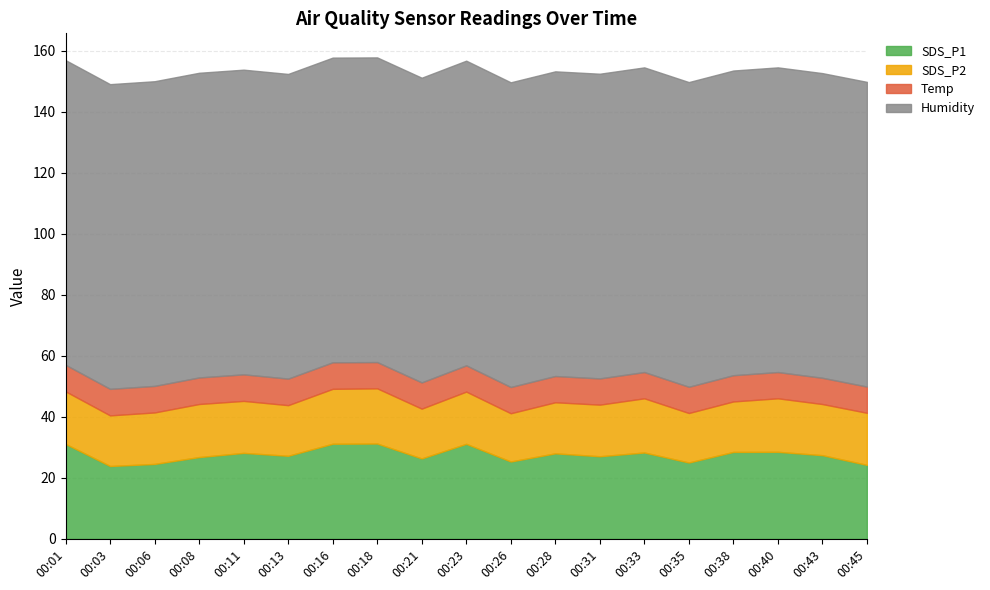

What is the total value across all series at 00:43?

152.7